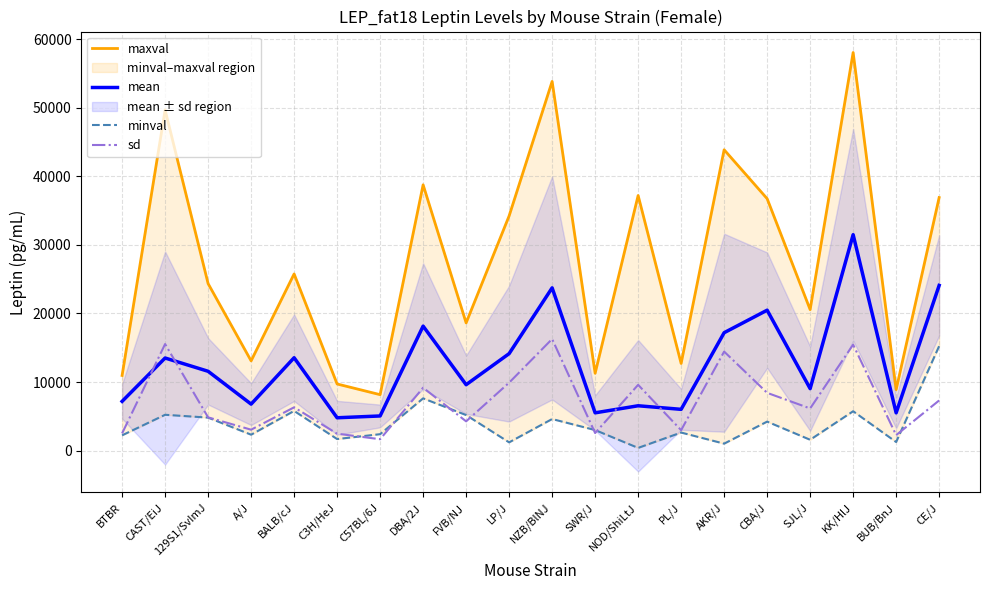

Is the value of sd at NOD/ShiLtJ greater than the value of minval at AKR/J?

Yes